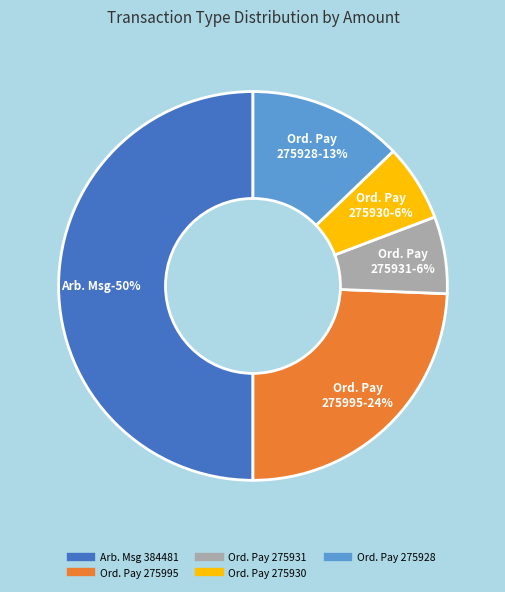

What percentage is the Arbitrary Message (384481) slice, to the nearest percent?

50%